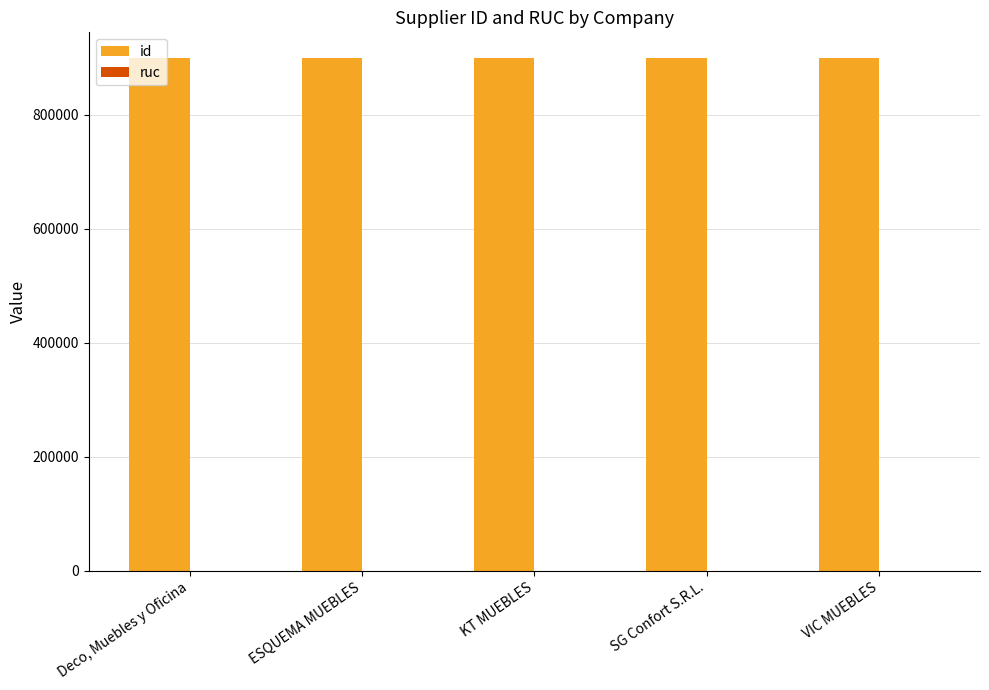

What is the sum of all id values?

4497110